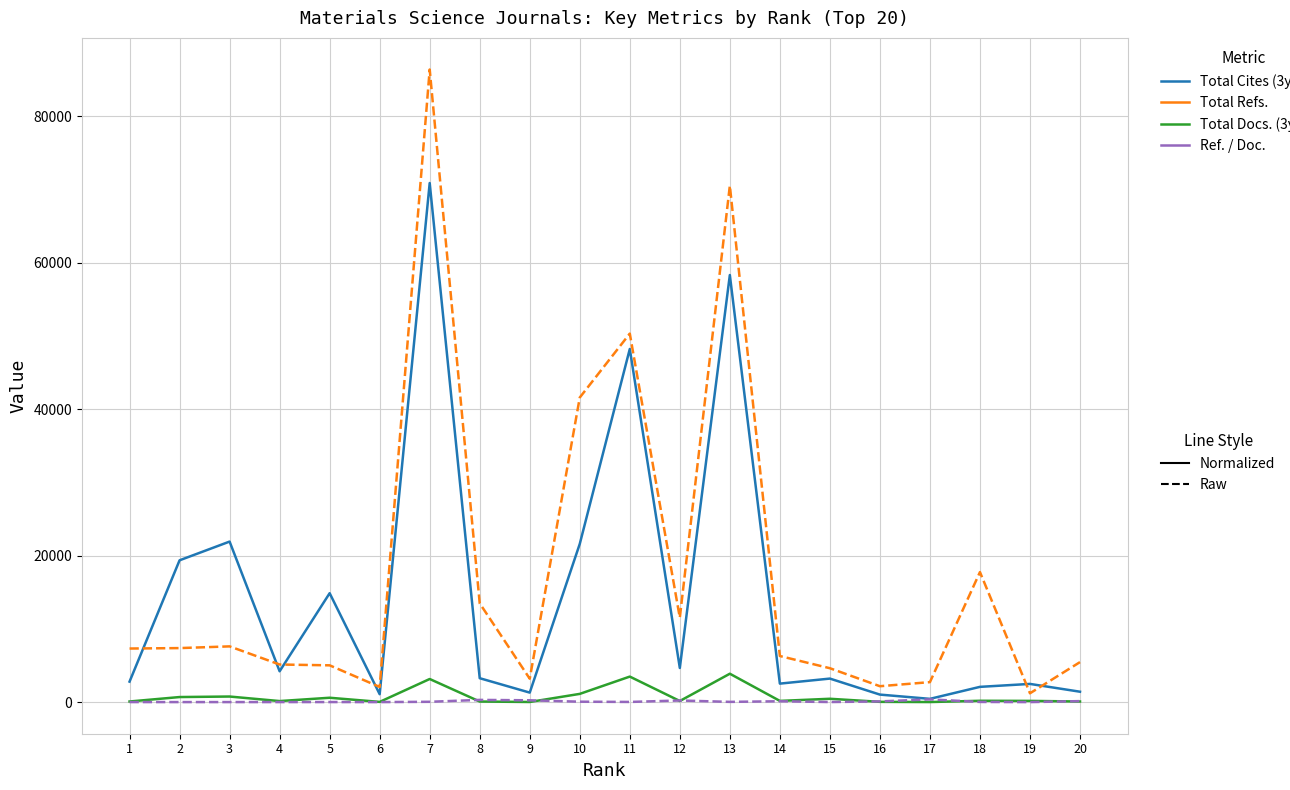

At which category is the sum across all series the highest?

7